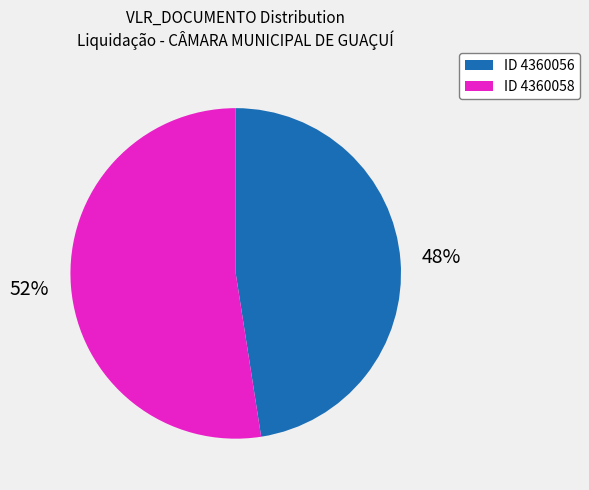

Is there a majority slice in this chart?

Yes